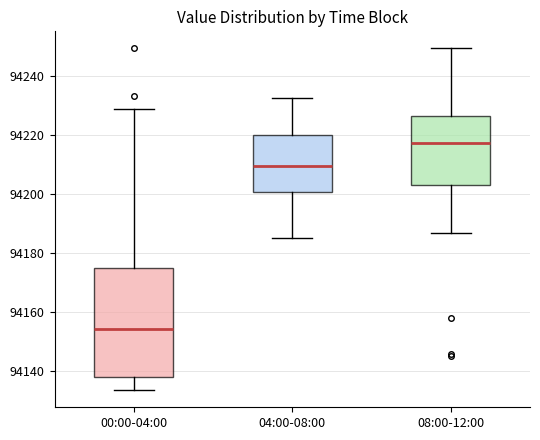

Which box is the tallest, from its lower edge to its upper edge?

00:00-04:00